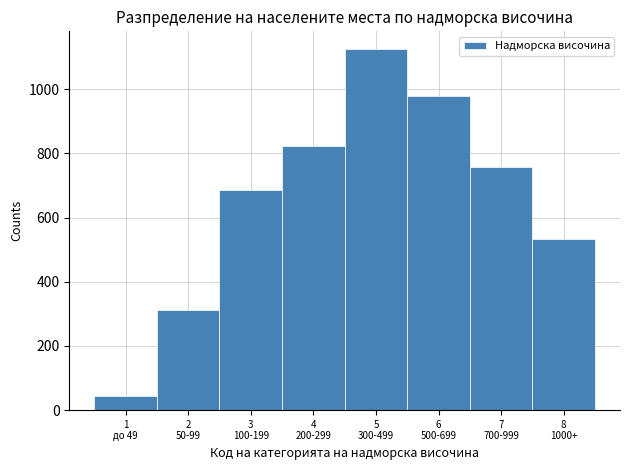

Reading left to right, list all the values displayed in this chart.

45	312	687	823	1124	978	756	534